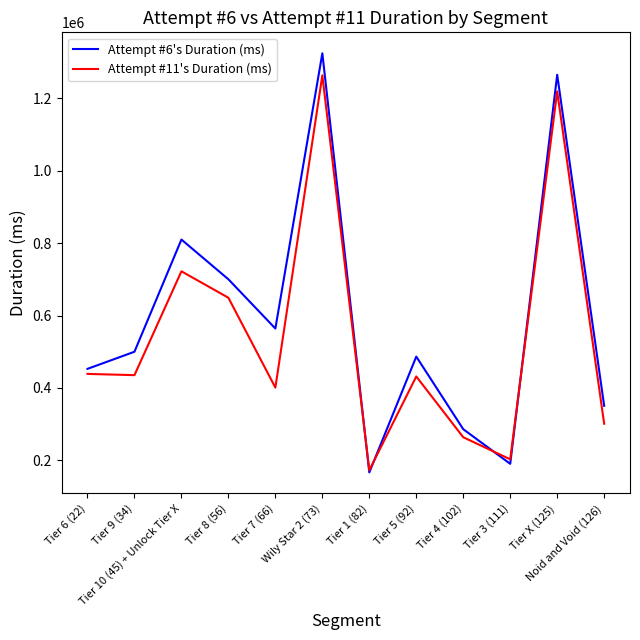

Between Tier 10 (45) + Unlock Tier X and Tier 1 (82), which series saw the biggest shift?

Attempt #6's Duration (ms)